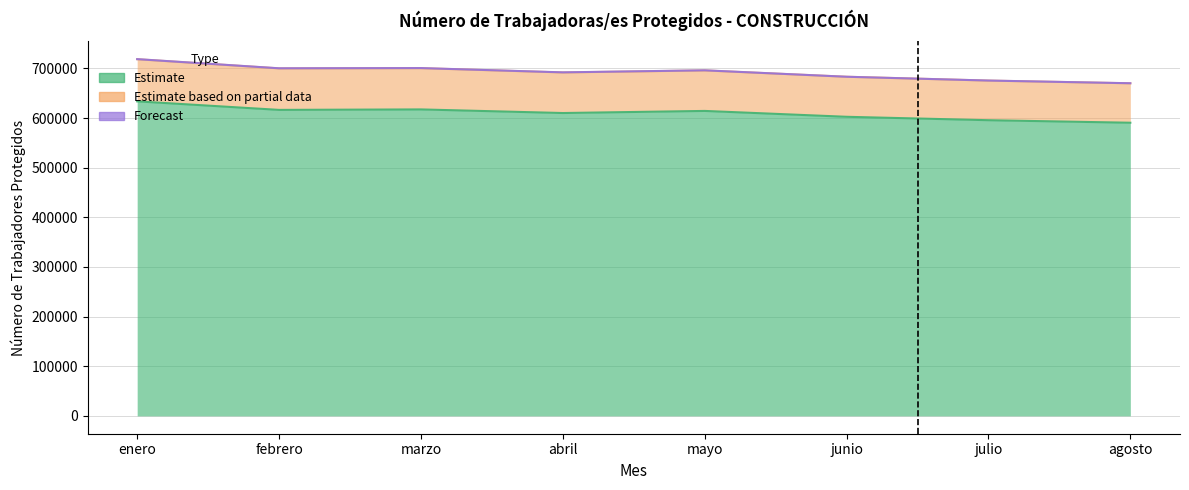

What is the label of the 5th point from the left?

mayo